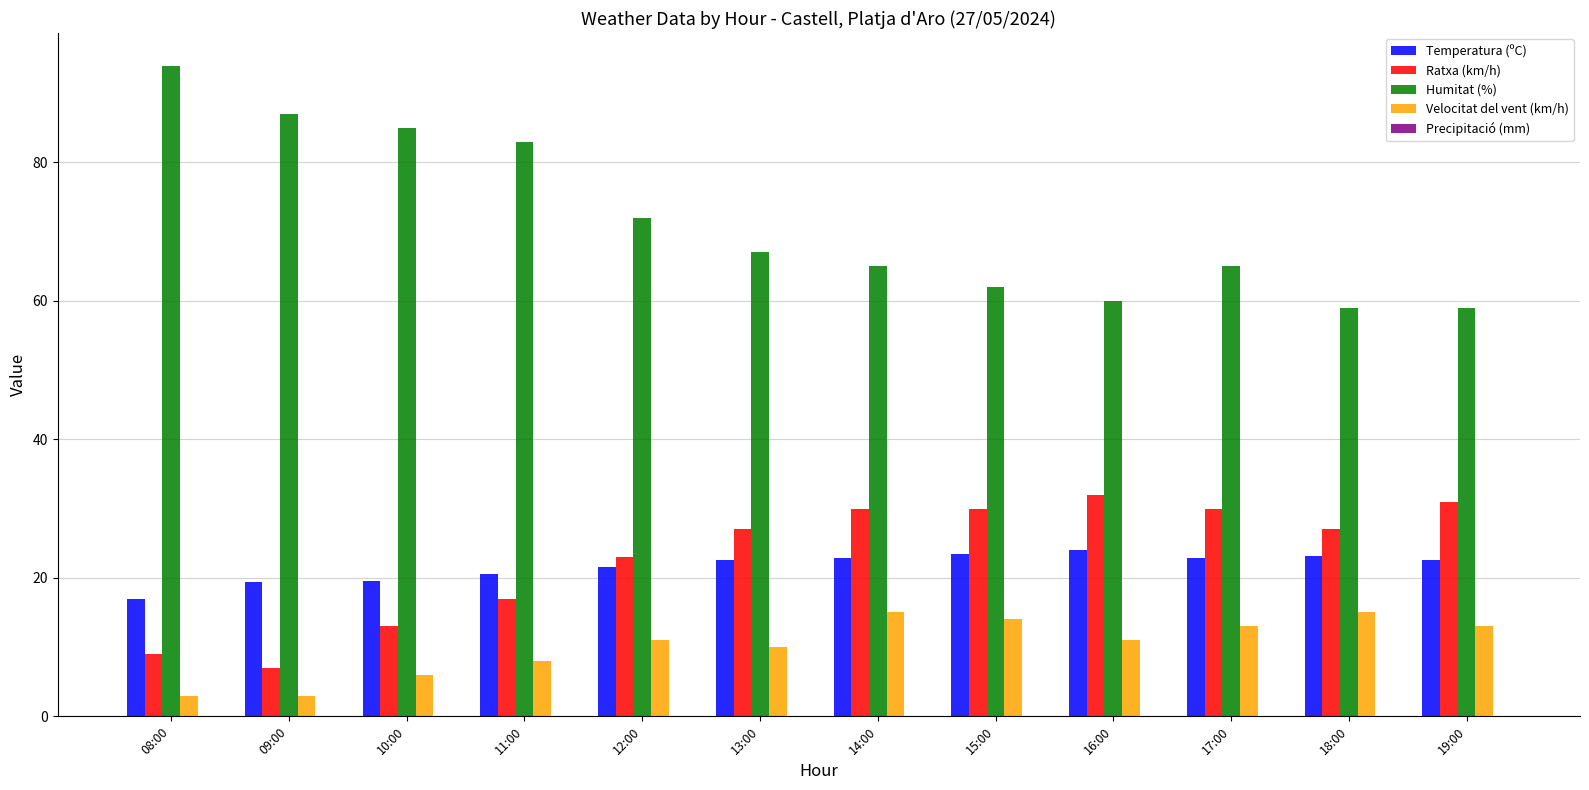

Rank the series at 12:00 from lowest to highest value.

Velocitat del vent (km/h), Temperatura (ºC), Ratxa (km/h), Humitat (%)